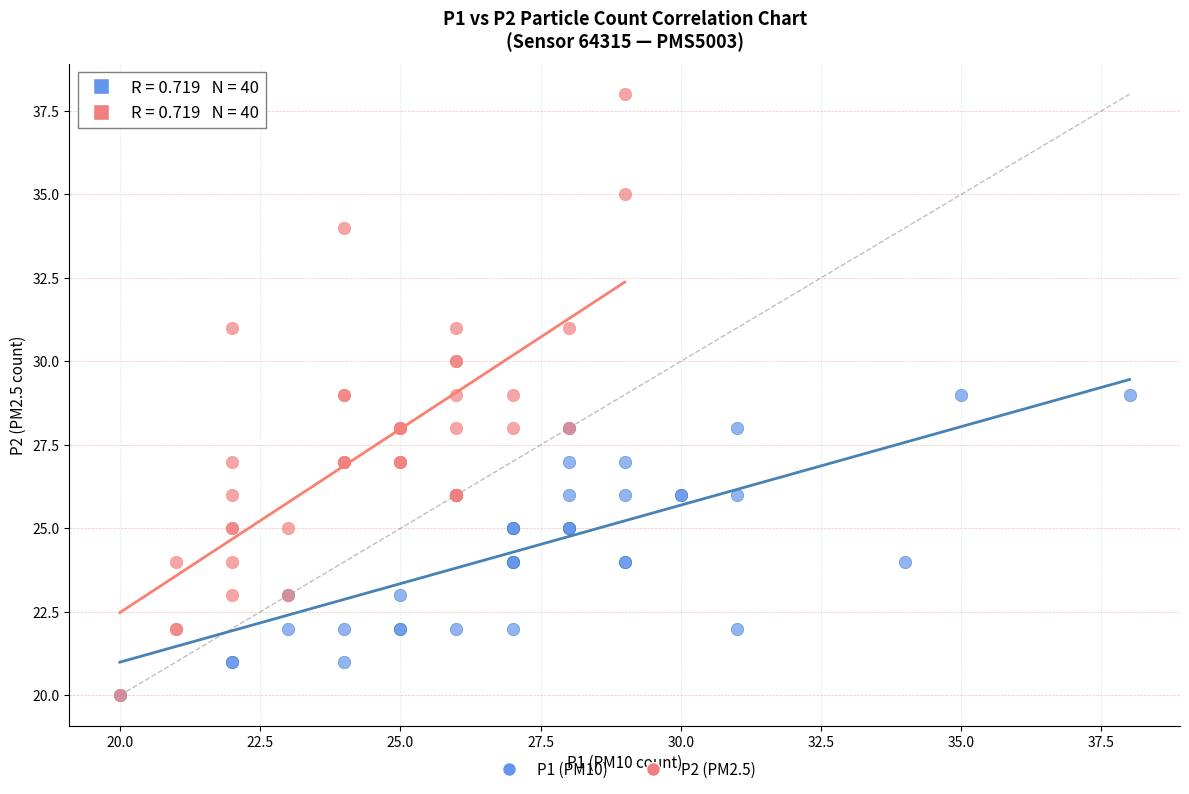

Which series contains the highest Y value?

P2 (PM2.5)